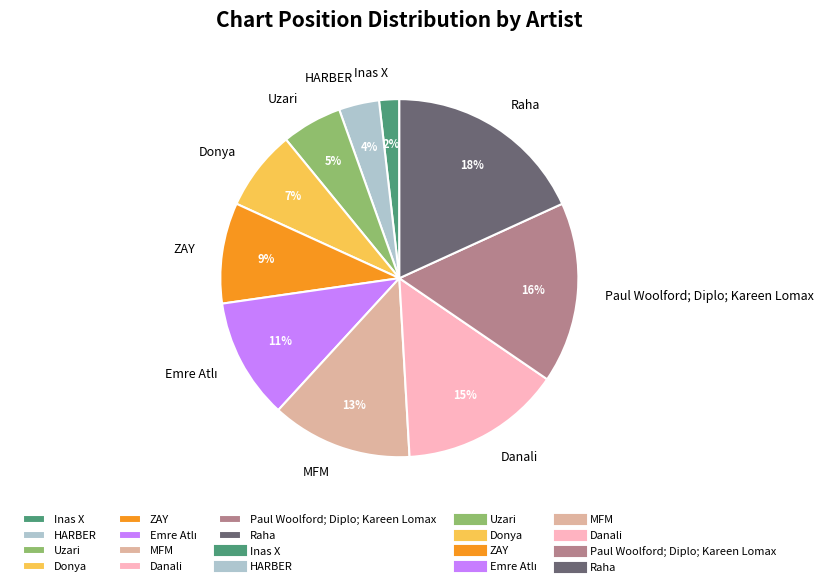

Which has a higher value, Donya or ZAY?

ZAY